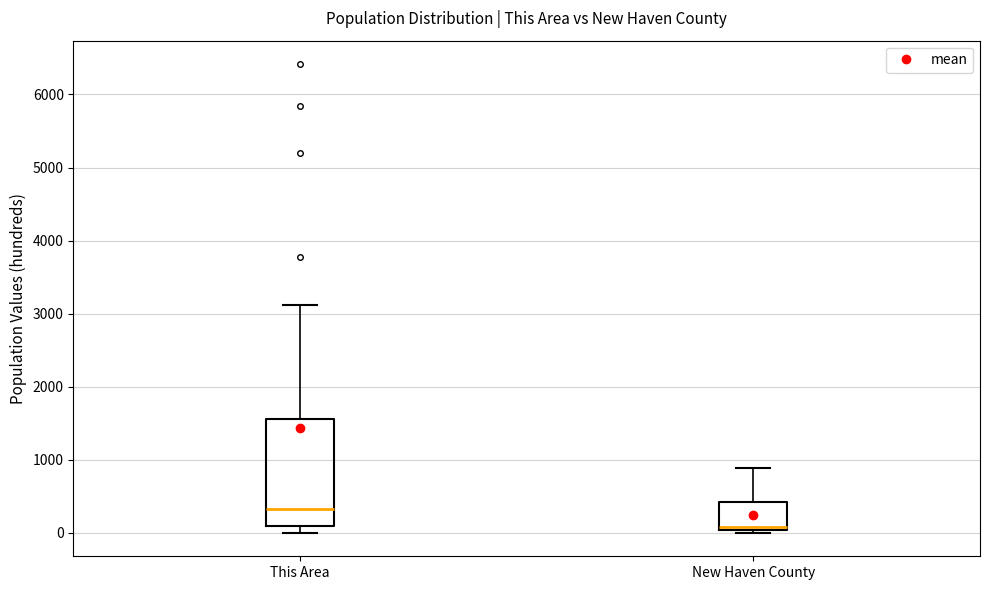

Which box has the highest median line?

This Area